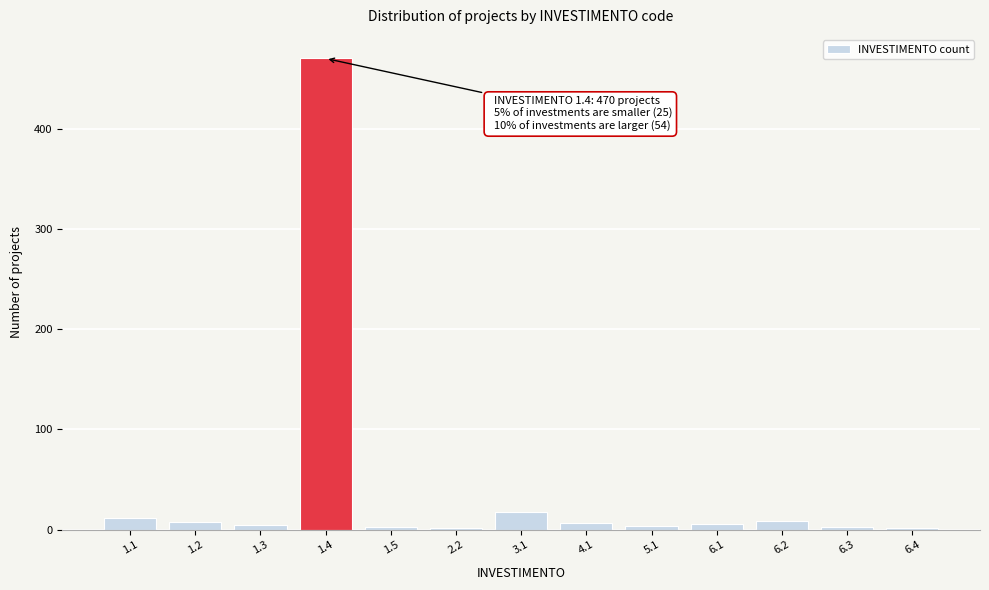

What is the difference between the maximum and second lowest values?

468